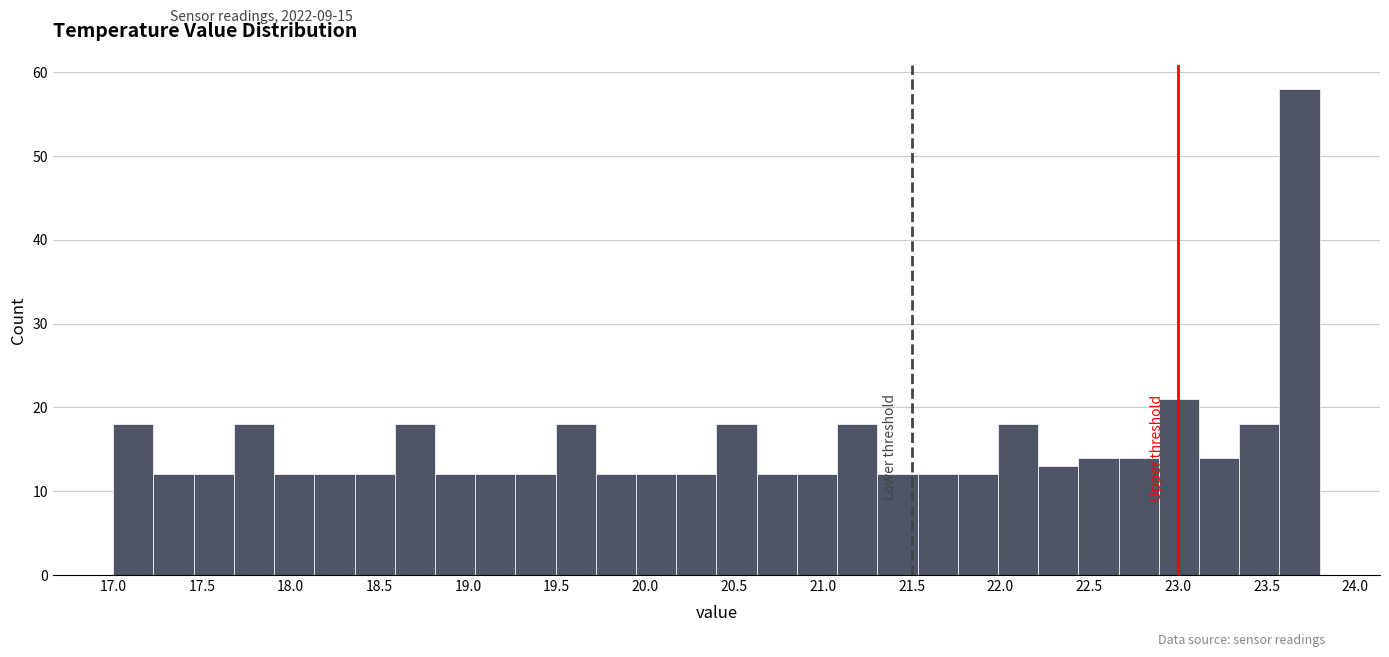

How tall is the bar that spans 19.50 to 19.70 on the x-axis? Neither the bar edges nor the heights are printed on the chart, so give them approximately, as read against the axes.

18